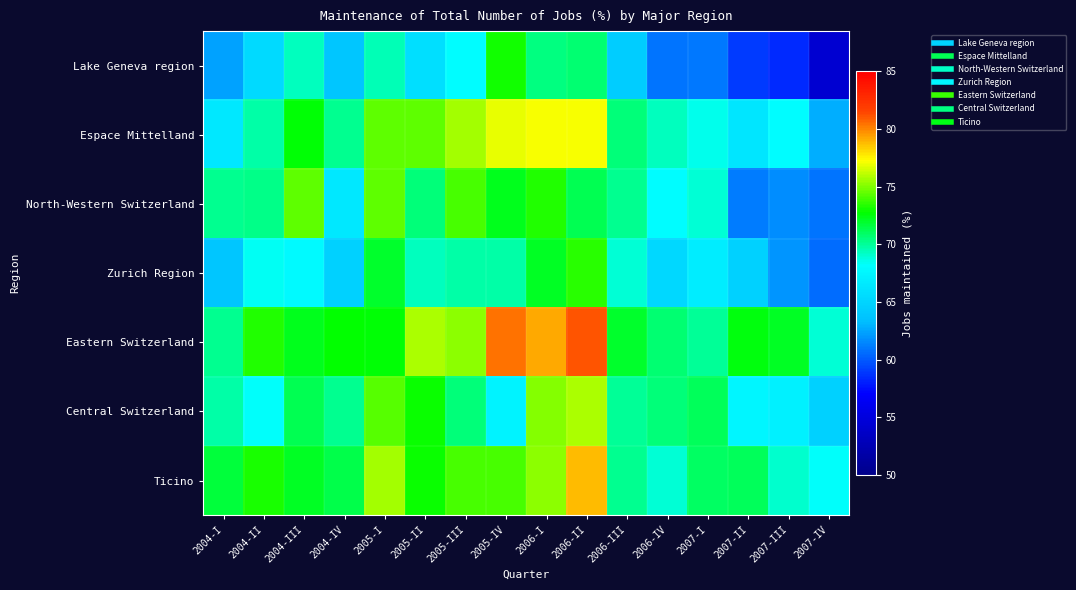

Reading left to right, extract all data points from this chart.

Lake Geneva region: 2004-I=62.4	2004-II=65.3	2004-III=69.4	2004-IV=63.9	2005-I=69.5	2005-II=65.8	2005-III=68.2	2005-IV=73.0	2006-I=70.4	2006-II=70.7	2006-III=64.5	2006-IV=60.9	2007-I=61.0	2007-II=58.9	2007-III=58.4	2007-IV=54.2
Espace Mittelland: 2004-I=66.5	2004-II=69.7	2004-III=72.6	2004-IV=70.2	2005-I=74.3	2005-II=74.3	2005-III=75.6	2005-IV=76.8	2006-I=77.2	2006-II=77.1	2006-III=70.6	2006-IV=69.4	2007-I=68.5	2007-II=66.3	2007-III=68.2	2007-IV=62.8
North-Western Switzerland: 2004-I=70.2	2004-II=70.3	2004-III=74.4	2004-IV=66.4	2005-I=74.5	2005-II=70.5	2005-III=73.9	2005-IV=72.3	2006-I=73.3	2006-II=71.3	2006-III=70.1	2006-IV=68.1	2007-I=69.0	2007-II=61.1	2007-III=61.8	2007-IV=60.9
Zurich Region: 2004-I=63.9	2004-II=68.3	2004-III=67.8	2004-IV=64.7	2005-I=71.9	2005-II=69.4	2005-III=69.7	2005-IV=69.8	2006-I=72.0	2006-II=73.4	2006-III=69.0	2006-IV=65.2	2007-I=66.9	2007-II=64.7	2007-III=62.0	2007-IV=60.6
Eastern Switzerland: 2004-I=70.2	2004-II=73.3	2004-III=72.3	2004-IV=72.8	2005-I=72.7	2005-II=75.7	2005-III=75.3	2005-IV=80.5	2006-I=79.1	2006-II=81.2	2006-III=72.0	2006-IV=70.7	2007-I=70.1	2007-II=72.5	2007-III=72.1	2007-IV=68.9
Central Switzerland: 2004-I=69.8	2004-II=68.3	2004-III=71.2	2004-IV=70.2	2005-I=74.2	2005-II=72.9	2005-III=70.6	2005-IV=67.3	2006-I=75.2	2006-II=75.7	2006-III=70.1	2006-IV=70.6	2007-I=71.1	2007-II=67.6	2007-III=67.2	2007-IV=64.7
Ticino: 2004-I=71.7	2004-II=73.2	2004-III=72.1	2004-IV=71.4	2005-I=75.7	2005-II=72.9	2005-III=74.0	2005-IV=73.9	2006-I=75.2	2006-II=78.7	2006-III=70.2	2006-IV=68.9	2007-I=71.1	2007-II=71.1	2007-III=69.1	2007-IV=68.3